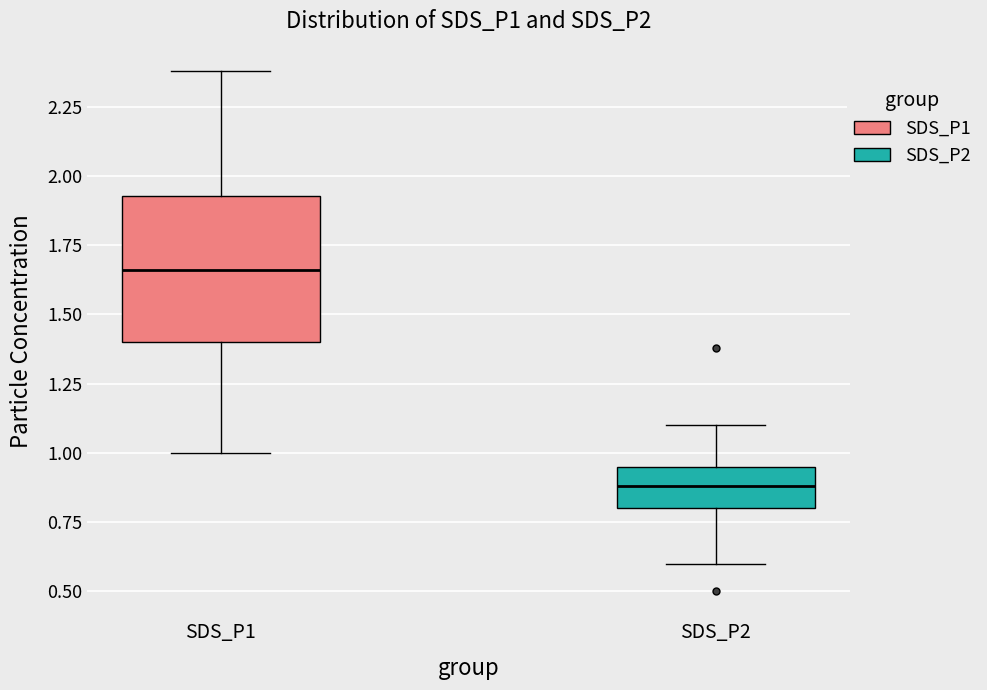

Where does the lower whisker of the box for SDS_P1 end on the y-axis? The values are not printed on the chart, so give them approximately, as read against the axis.

1.00